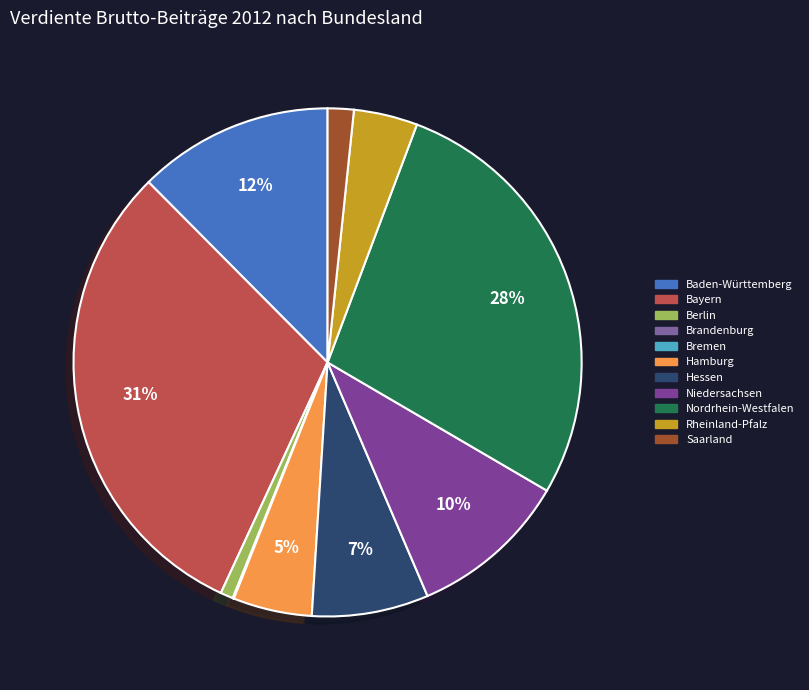

To the nearest percent, what is the average slice percentage?

9%